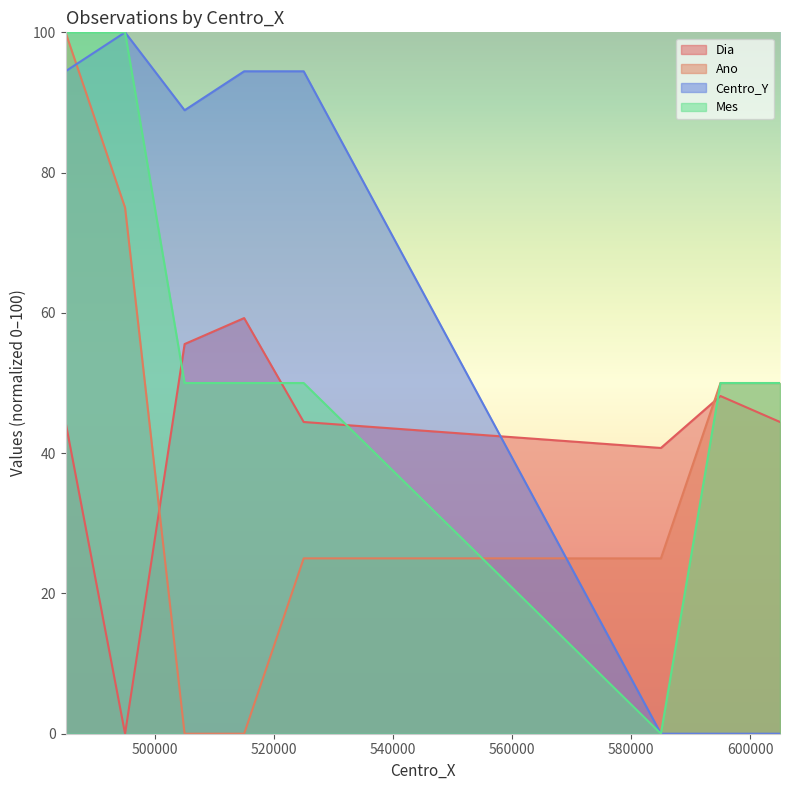

True or false: Centro_Y has more than 1 points higher than both neighbors.

False